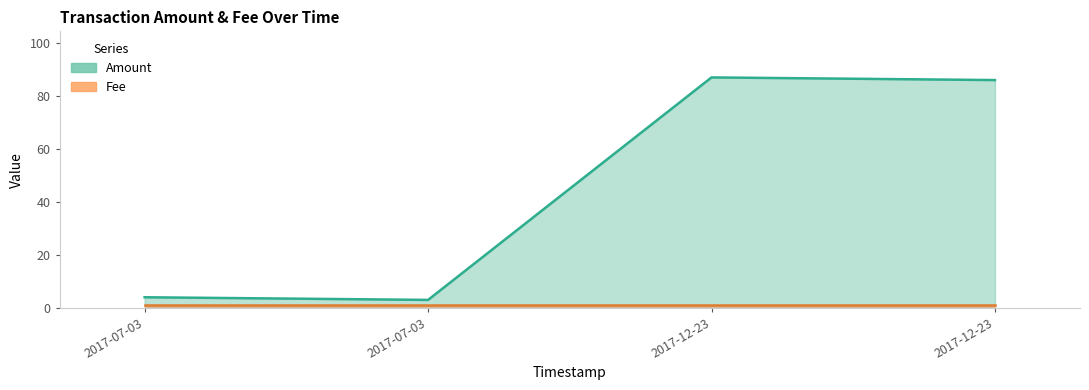

What is the minimum value shown in the chart?

3.0